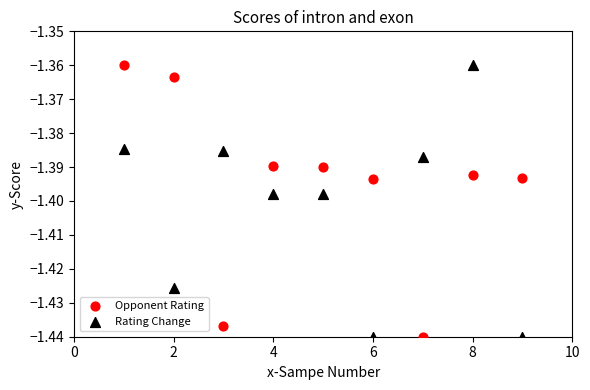

What is the X range (max minus min) for the scatter plot?

8.0